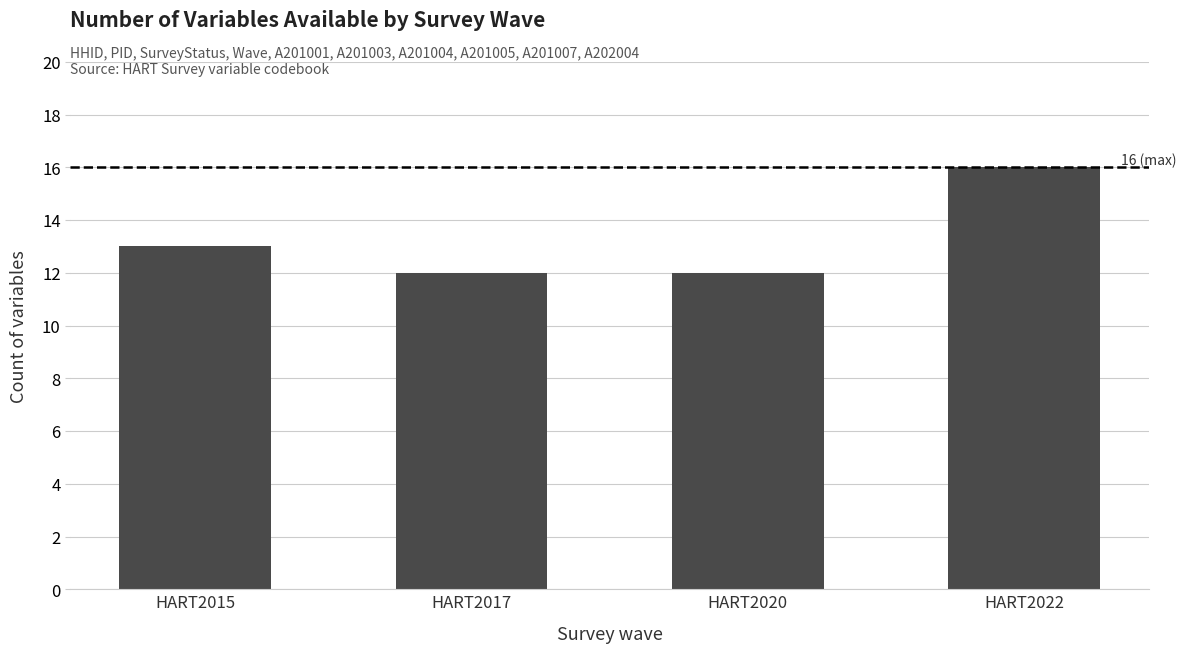

How many values are between 12 and 16?

4